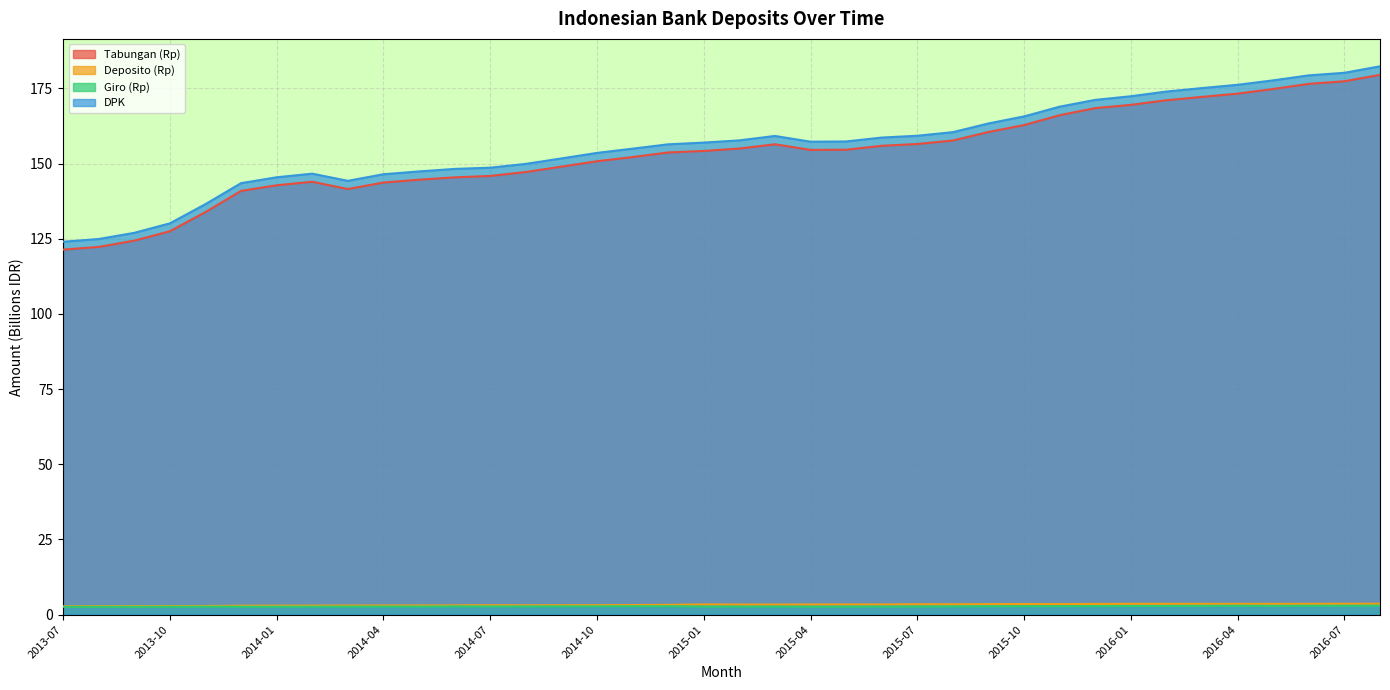

Which series changed the most between 2013-09 and 2014-01?

DPK